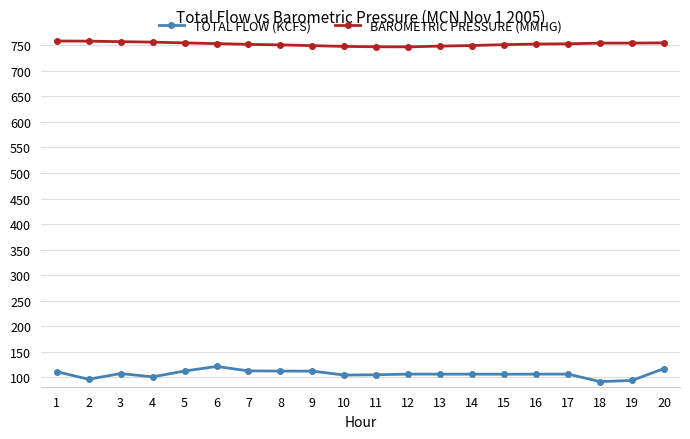

What is the sum of all BAROMETRIC PRESSURE (MMHG) values?

15047.3